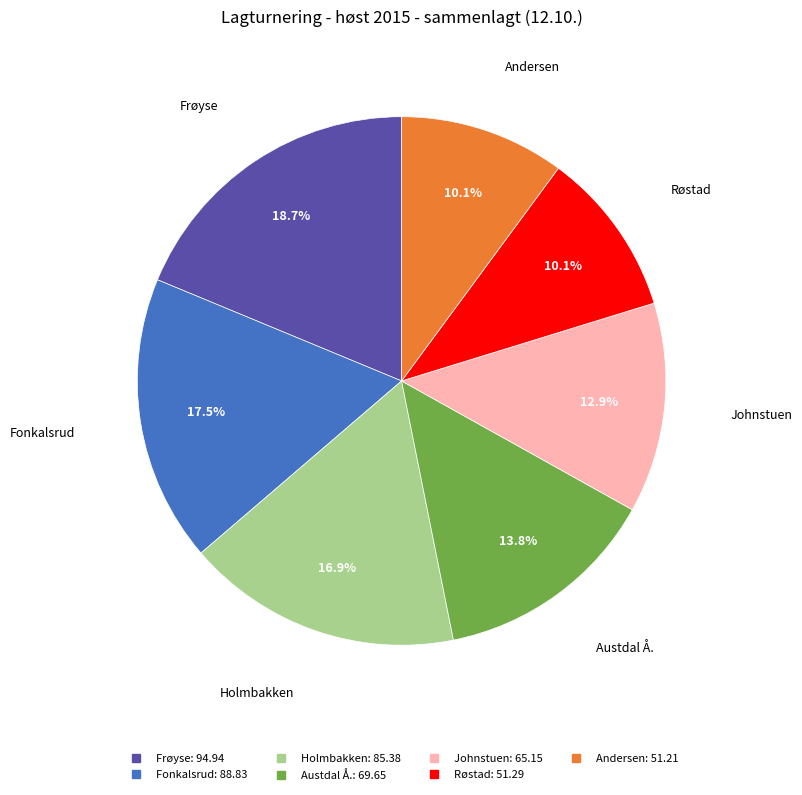

What percentage is the Austdal Å. slice, to the nearest percent?

14%